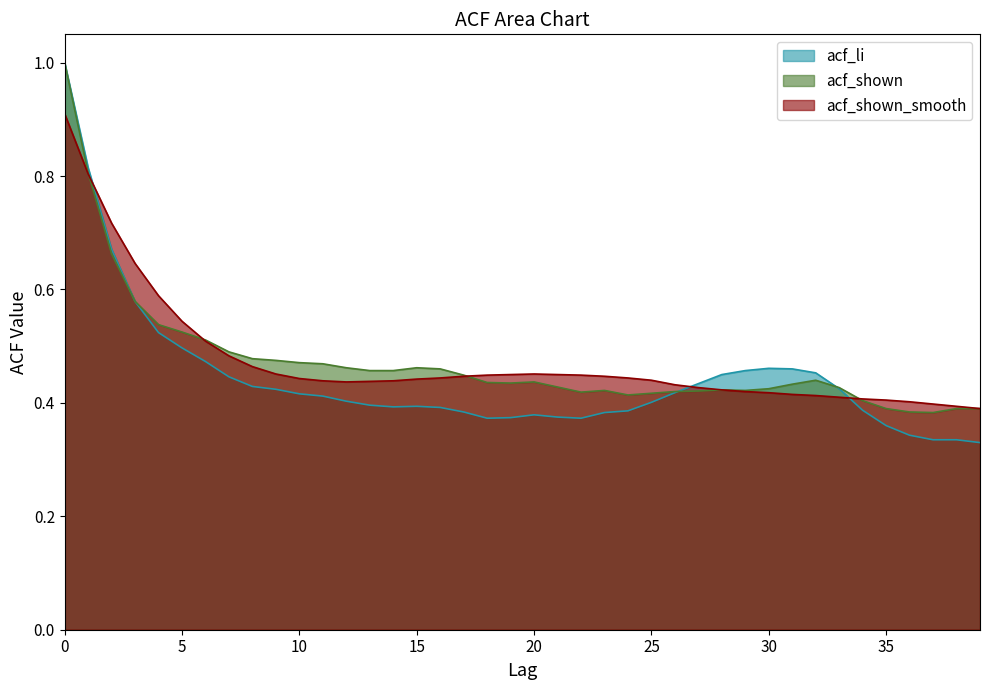

How many categories are shown in the chart?

40